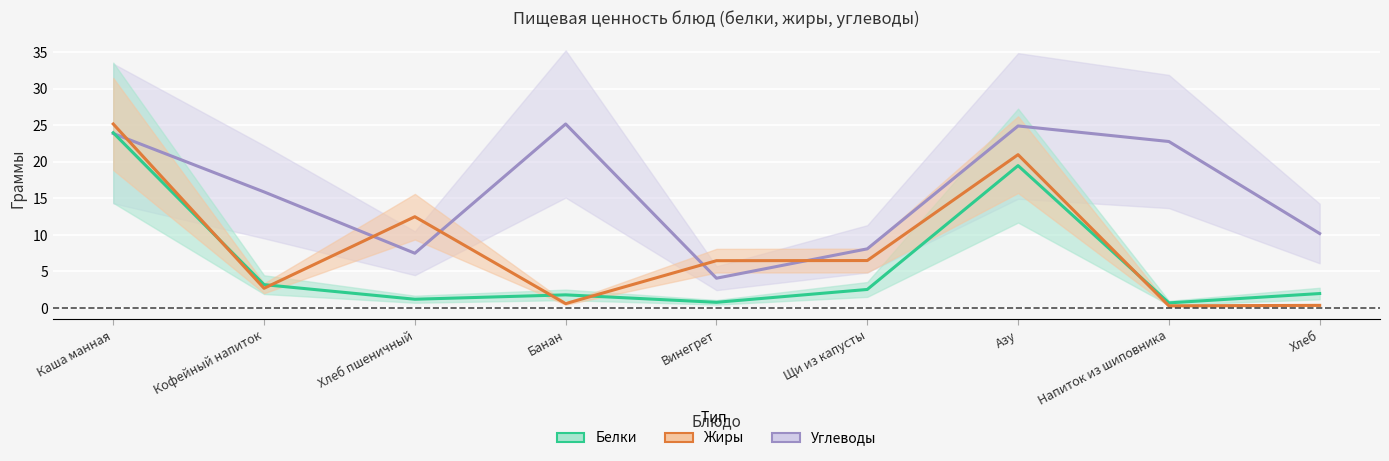

Where is Белки nearest to the value 12?

Азу